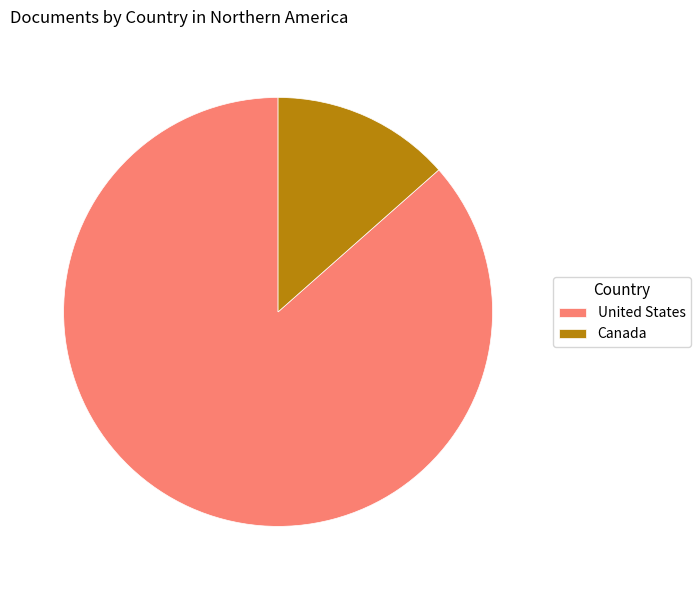

Combined, do Canada and United States account for over 50%?

Yes